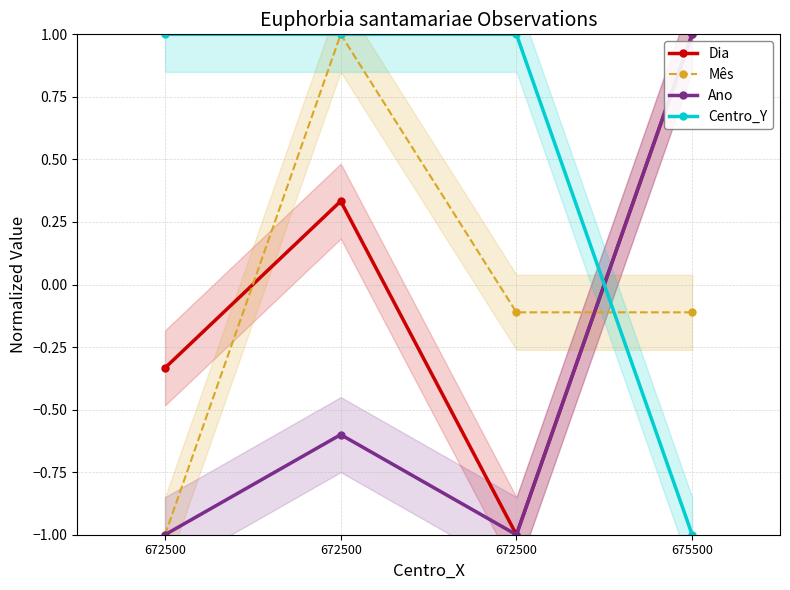

What are all the series names shown in the legend?

Dia, Mês, Ano, Centro_Y